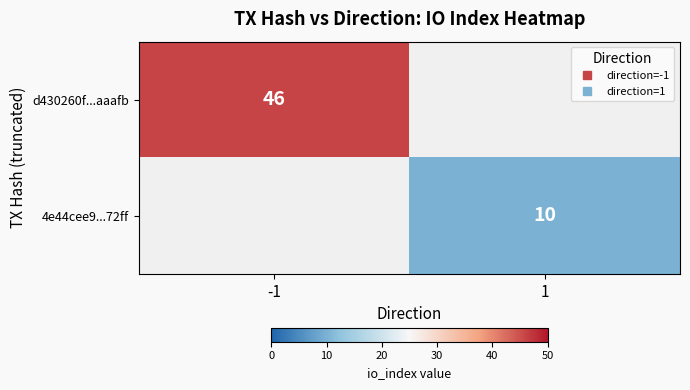

The d430260f...aaafb series shows 11 at -1. True or false?

False